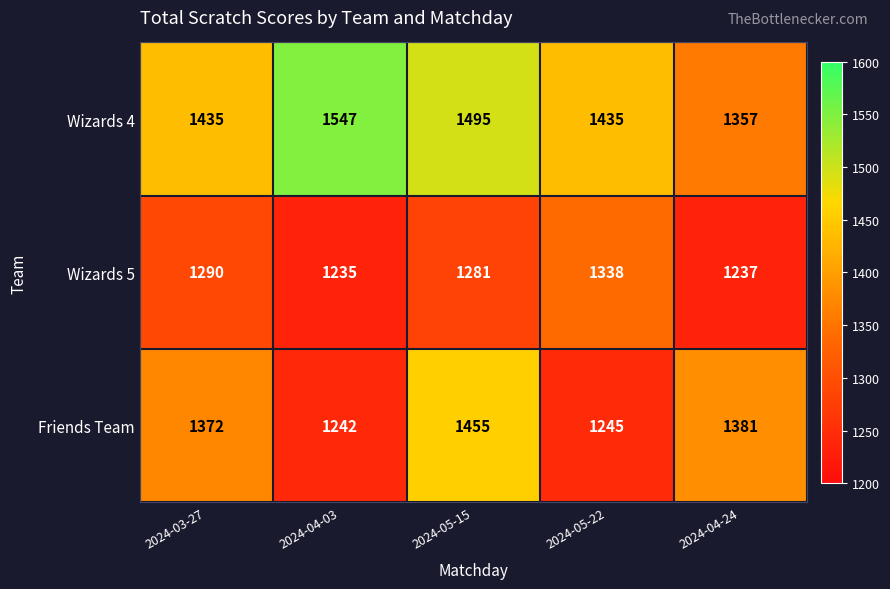

Between 2024-03-27 and 2024-04-03, which series saw the biggest shift?

Friends Team